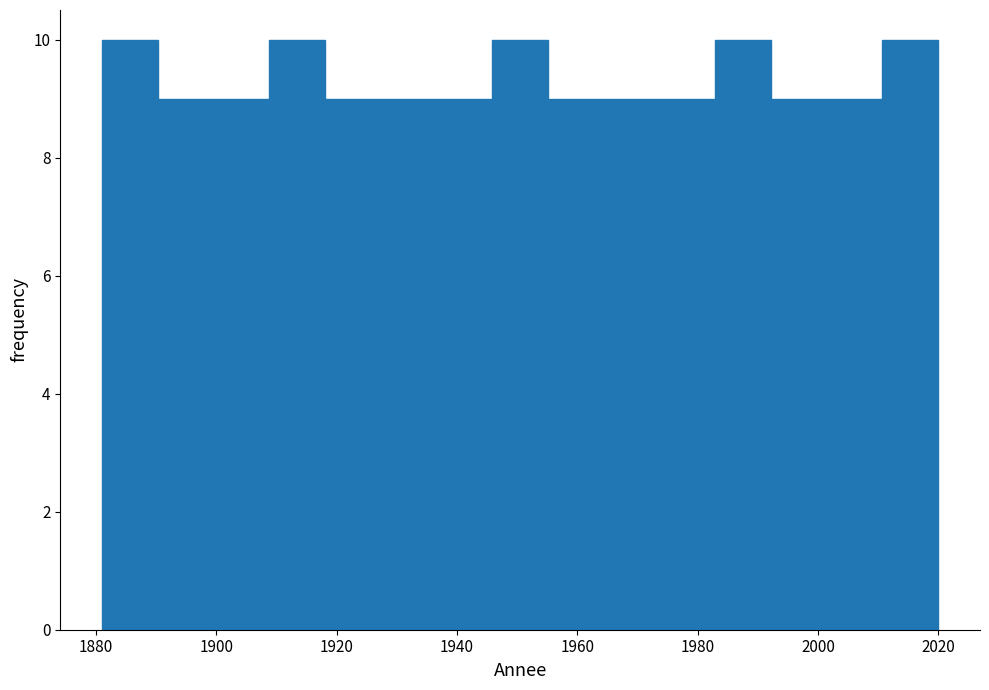

Reading left to right, transcribe this chart: for each bar, give the range it covers on the x-axis and its height. Neither the bar edges nor the heights are printed on the chart, so give them approximately, as read against the axes.

1882 to 1890: 10
1890 to 1900: 9
1900 to 1908: 9
1908 to 1918: 10
1918 to 1928: 9
1928 to 1936: 9
1936 to 1946: 9
1946 to 1956: 10
1956 to 1964: 9
1964 to 1974: 9
1974 to 1982: 9
1982 to 1992: 10
1992 to 2002: 9
2002 to 2010: 9
2010 to 2020: 10